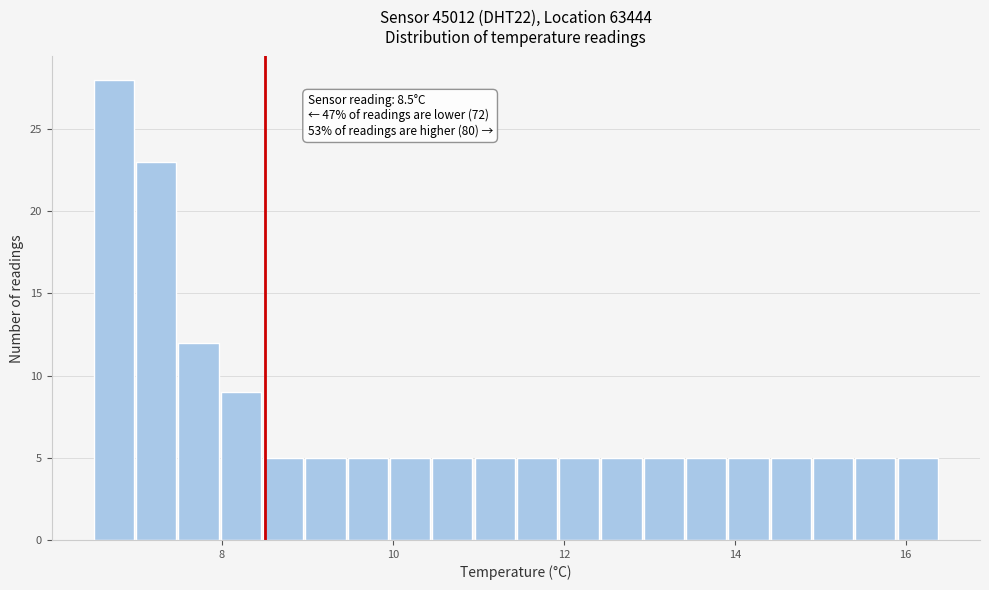

Around what value on the x-axis is the tallest bar? Give the approximate position of its centre, as read against the axis.

6.8